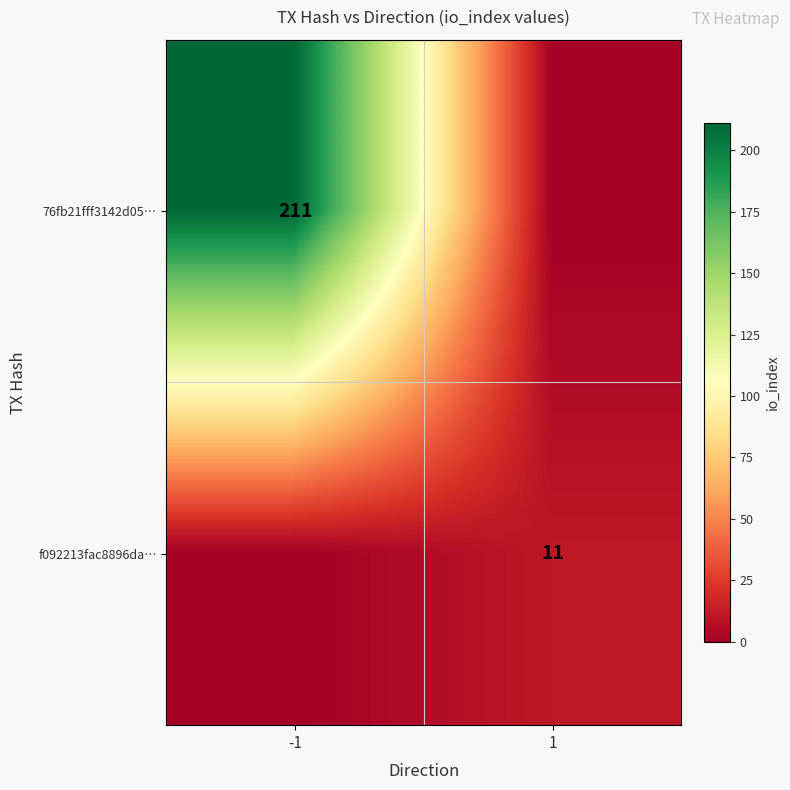

True or false: f092213fac8896da… has a value of 7 at 1.

False